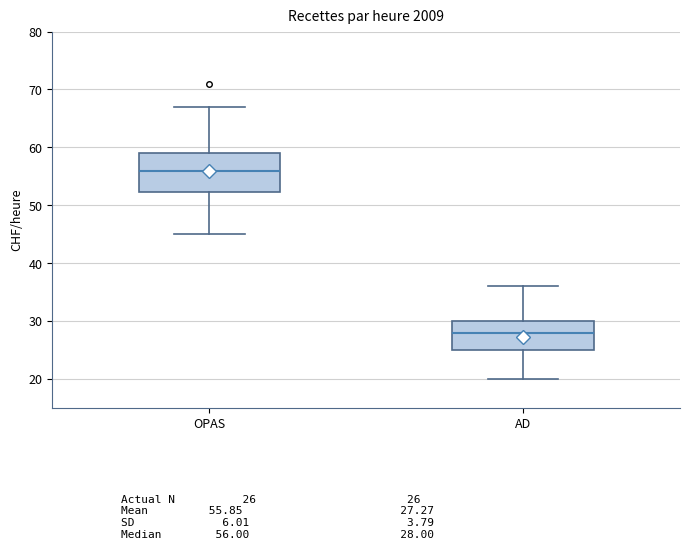

Which box's median line is the lowest?

AD